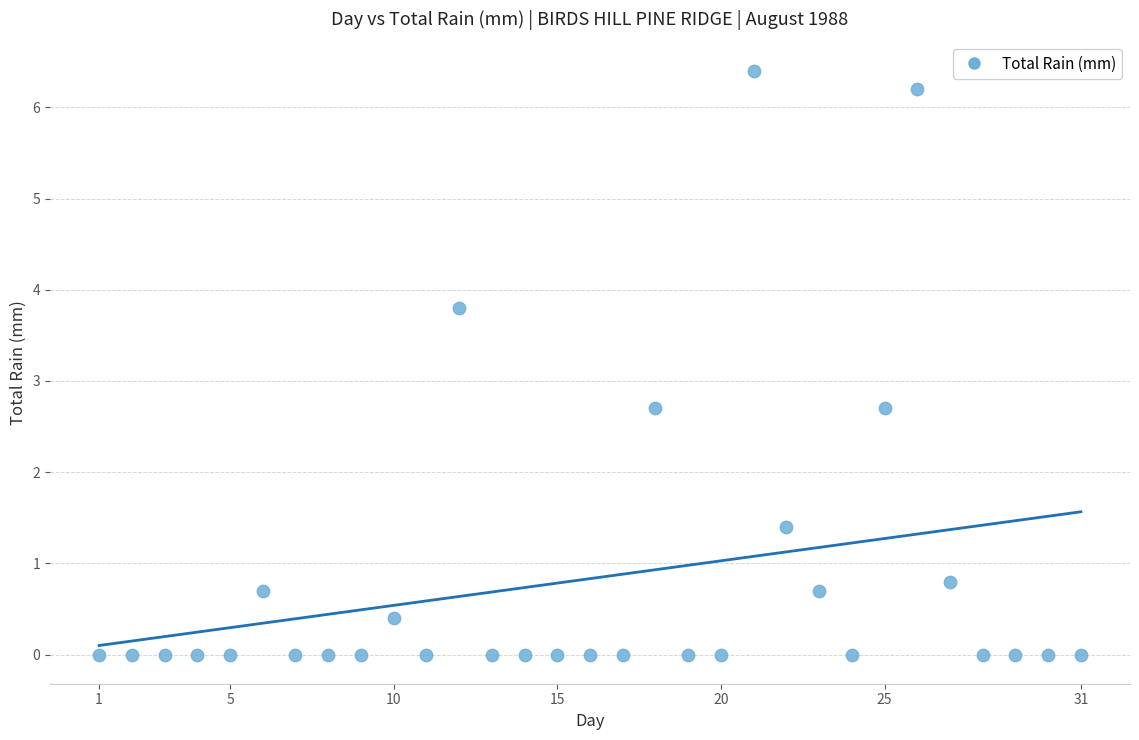

What is the range of X values (max minus min)?

30.0